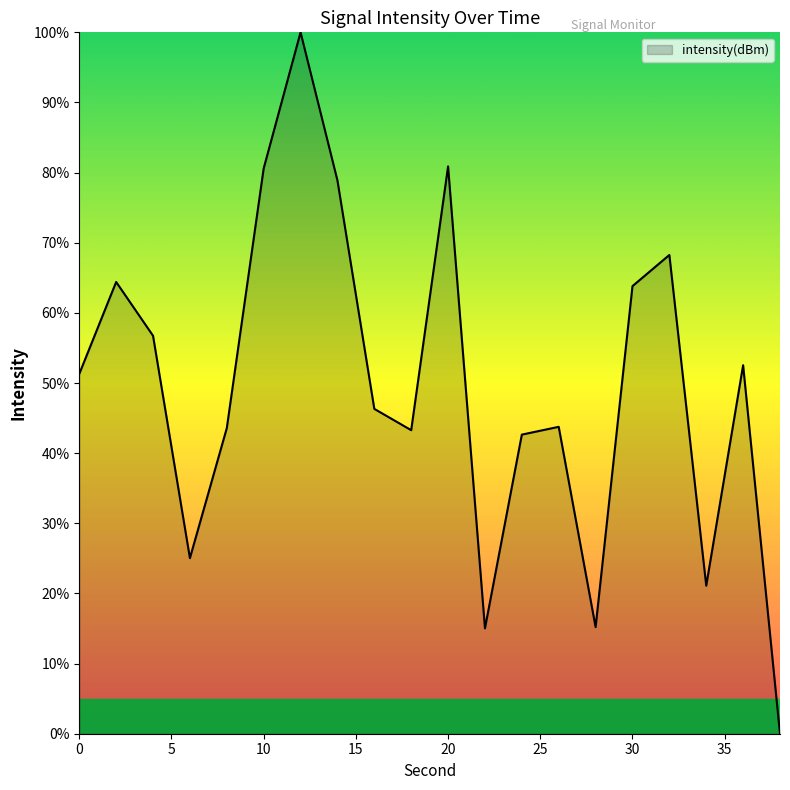

What is the difference between the maximum and minimum values?

100.0